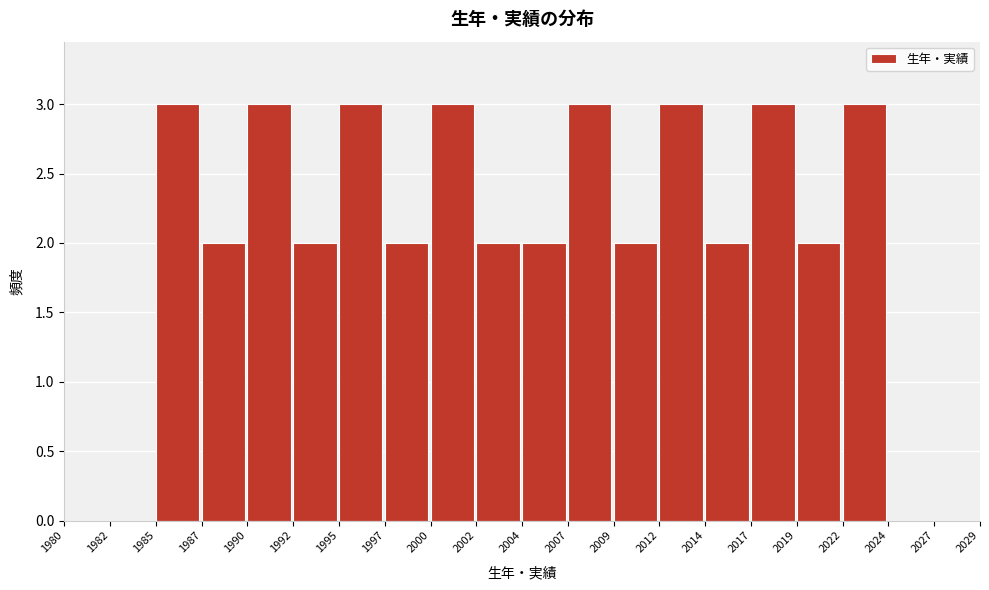

Reading right to left, what are all the values shown in this chart?

2027=0	2024=0	2022=3	2019=2	2017=3	2014=2	2012=3	2009=2	2007=3	2004=2	2002=2	2000=3	1997=2	1995=3	1992=2	1990=3	1987=2	1985=3	1982=0	1980=0